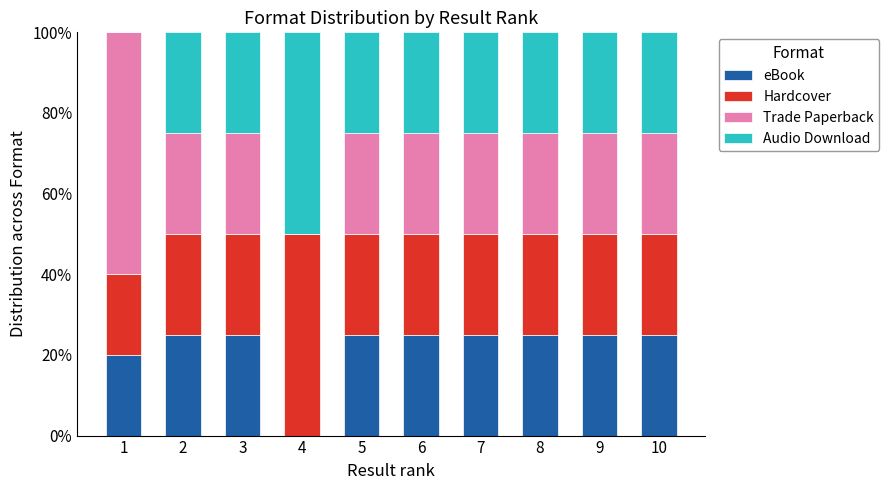

What is the total value across all series at 5?

100